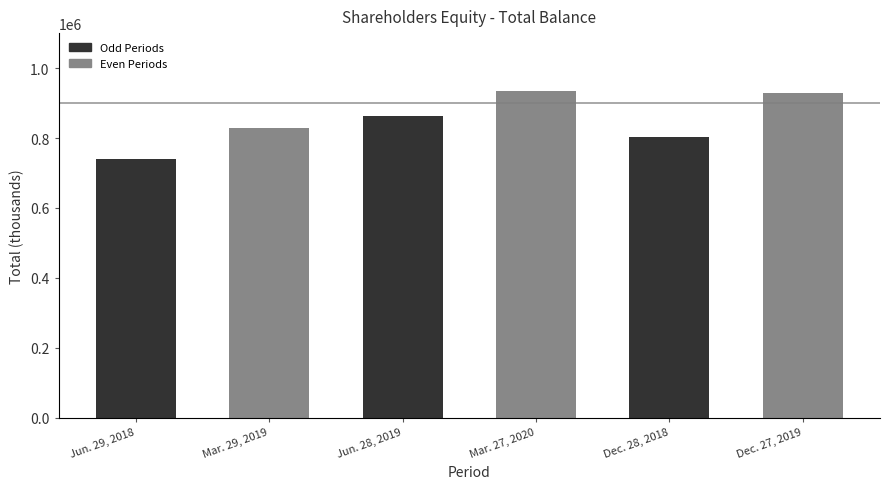

List the labels in order of value, smallest first.

Jun. 29, 2018, Dec. 28, 2018, Mar. 29, 2019, Jun. 28, 2019, Dec. 27, 2019, Mar. 27, 2020